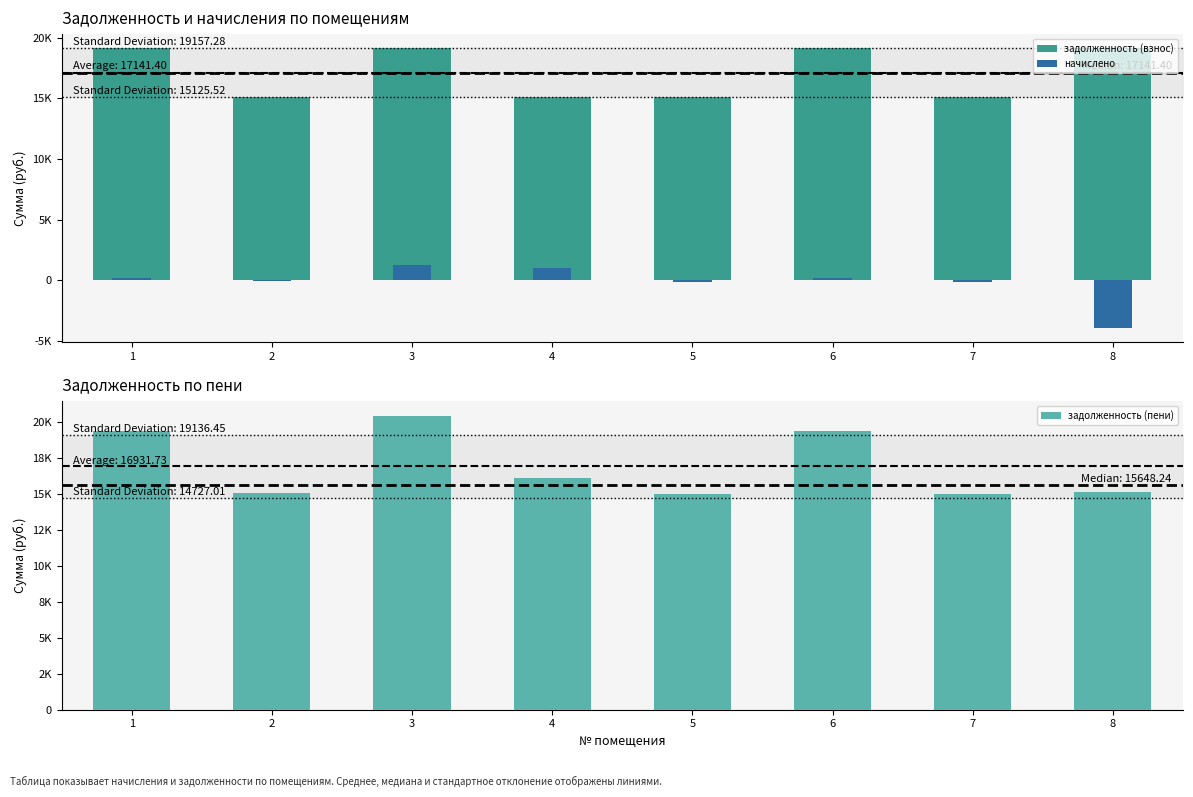

What is the maximum value for задолженность (взнос)?

19157.3